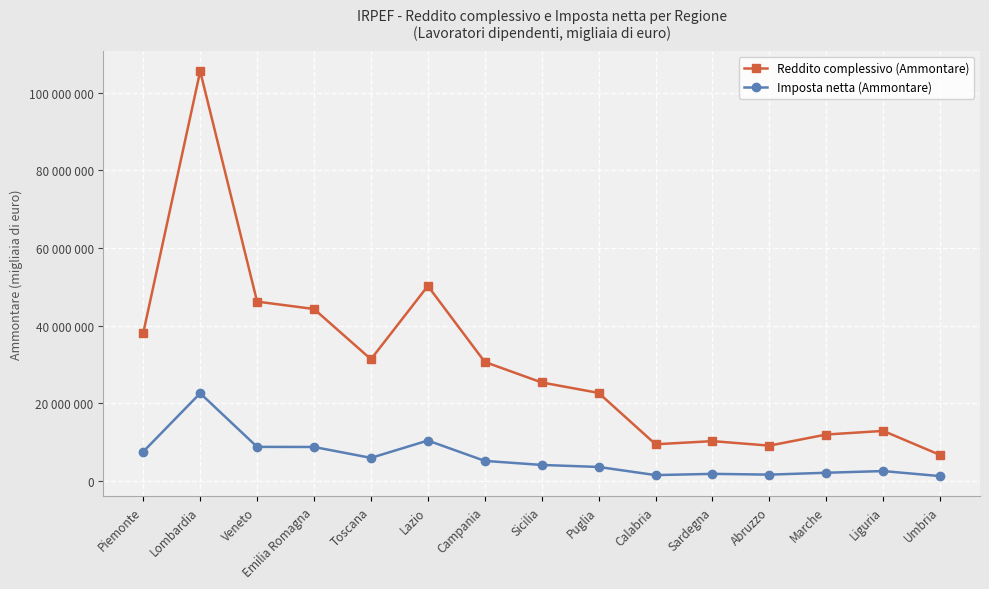

At which label is Reddito complessivo (Ammontare) closest to 56089779?

Lazio